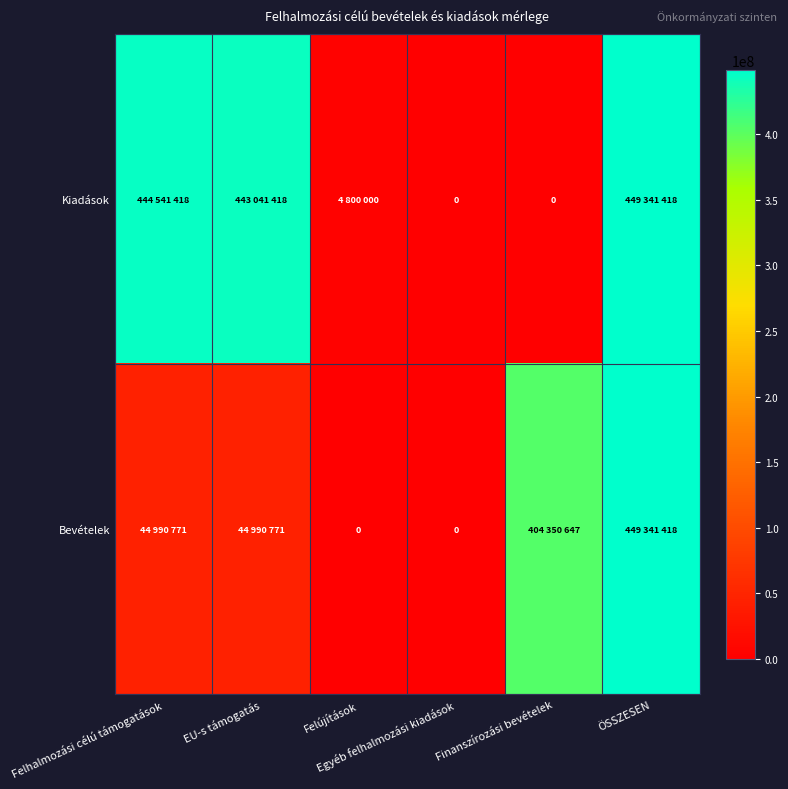

The Bevételek series shows 788856675 at ÖSSZESEN. True or false?

False